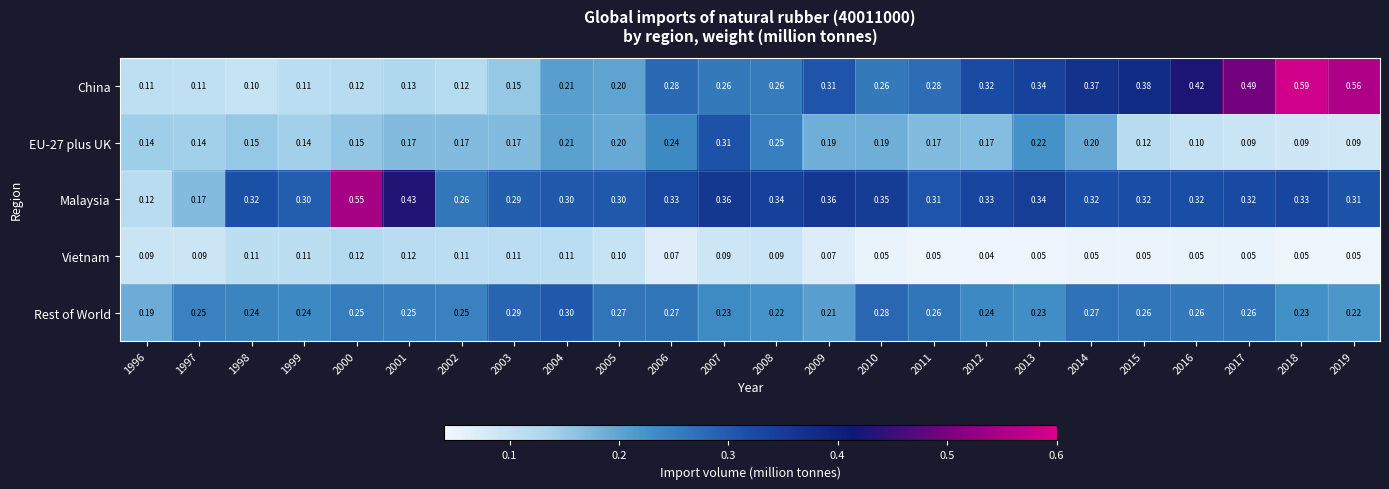

Which series changed the most between 2004 and 2016?

China